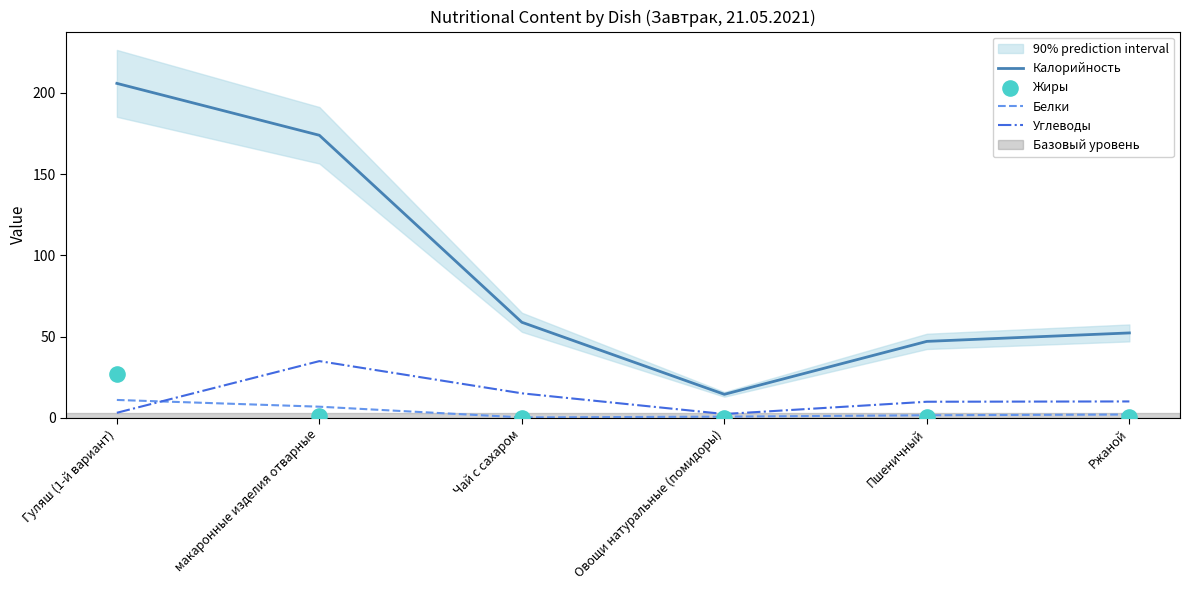

Is the value of Углеводы at Чай с сахаром greater than the value of Жиры at Гуляш (1-й вариант)?

No